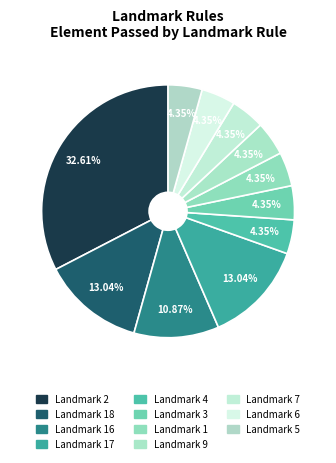

How many slices are in this pie chart?

11